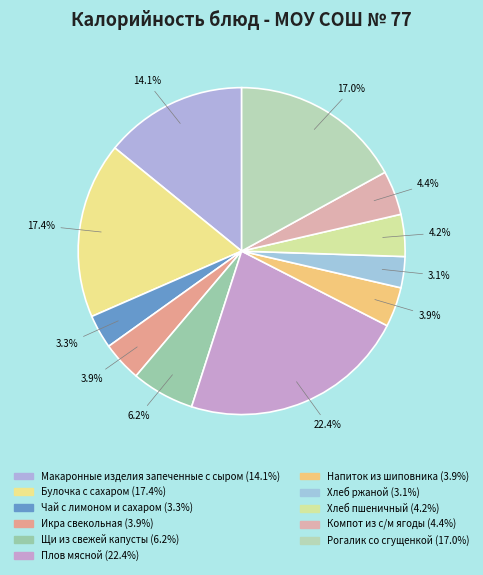

Count the number of slices in the pie.

11